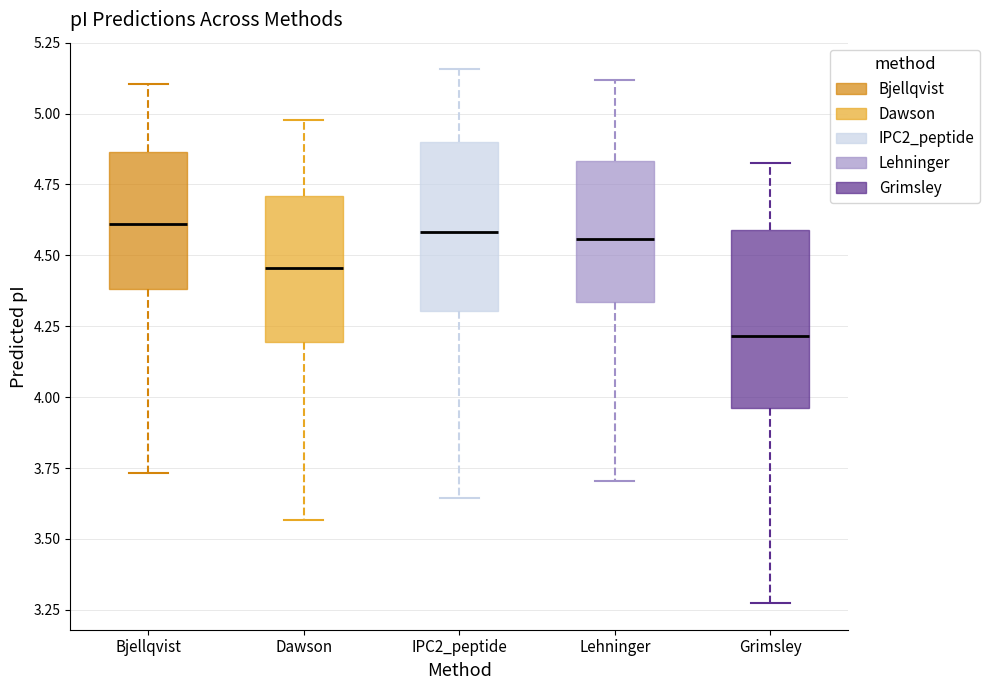

Reading left to right, read every box against the y-axis: the position of its median line, the range the box covers, and the ends of its whiskers. The values are not printed on the chart, so give them approximately, as read against the axis.

Bjellqvist: median 4.60, box 4.40 to 4.85, whiskers 3.75 to 5.10
Dawson: median 4.45, box 4.20 to 4.70, whiskers 3.55 to 5.00
IPC2_peptide: median 4.60, box 4.30 to 4.90, whiskers 3.65 to 5.15
Lehninger: median 4.55, box 4.35 to 4.85, whiskers 3.70 to 5.10
Grimsley: median 4.20, box 3.95 to 4.60, whiskers 3.25 to 4.85